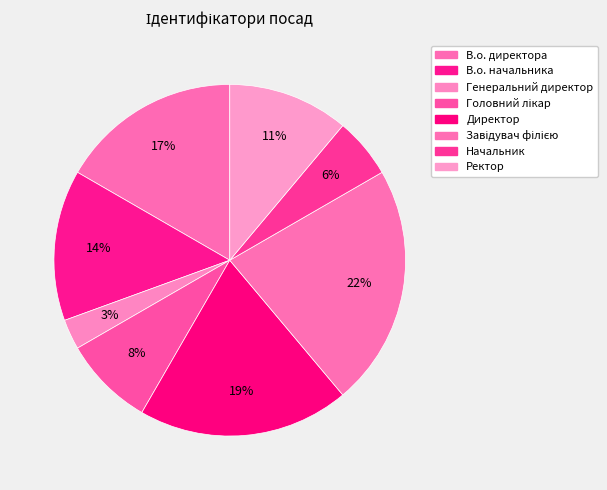

Do В.о. начальника and Директор together represent more than half of the pie?

No